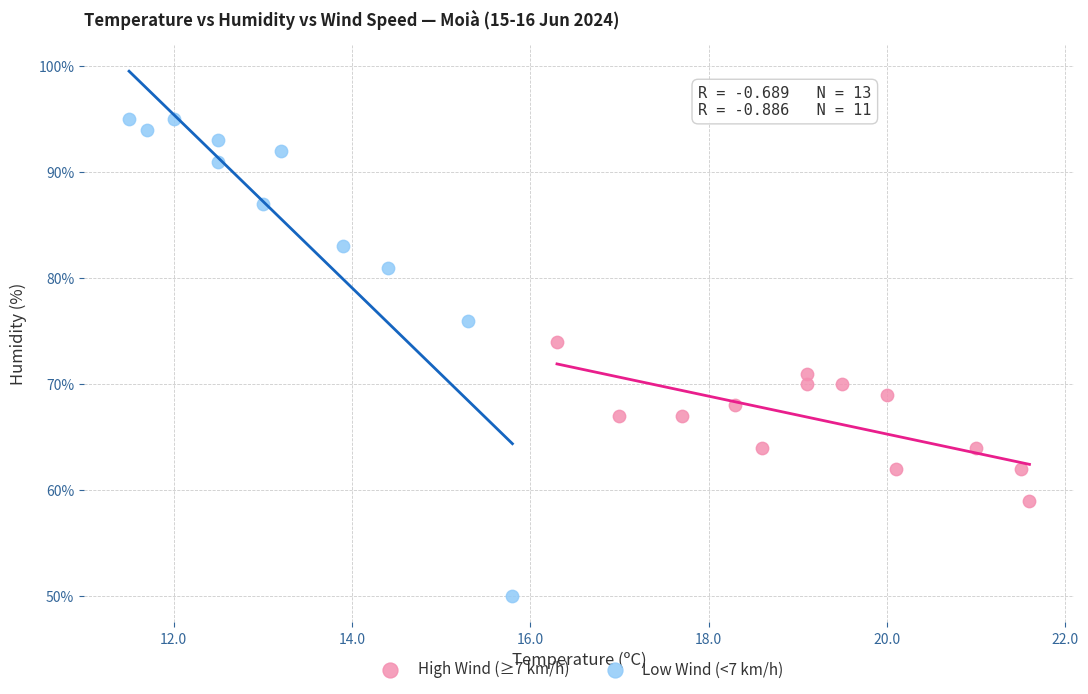

Which series contains the highest Y value?

Low Wind (<7 km/h)